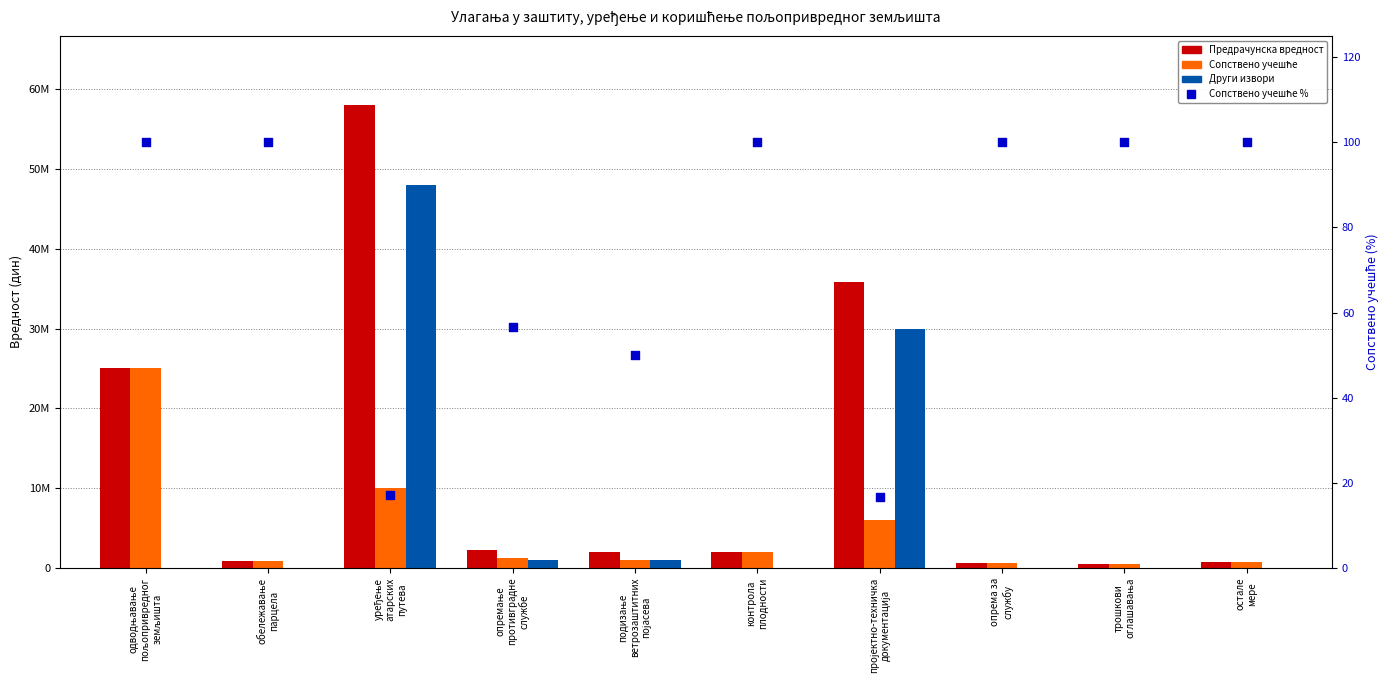

Which series has the largest total across all categories?

Предрачунска вредност